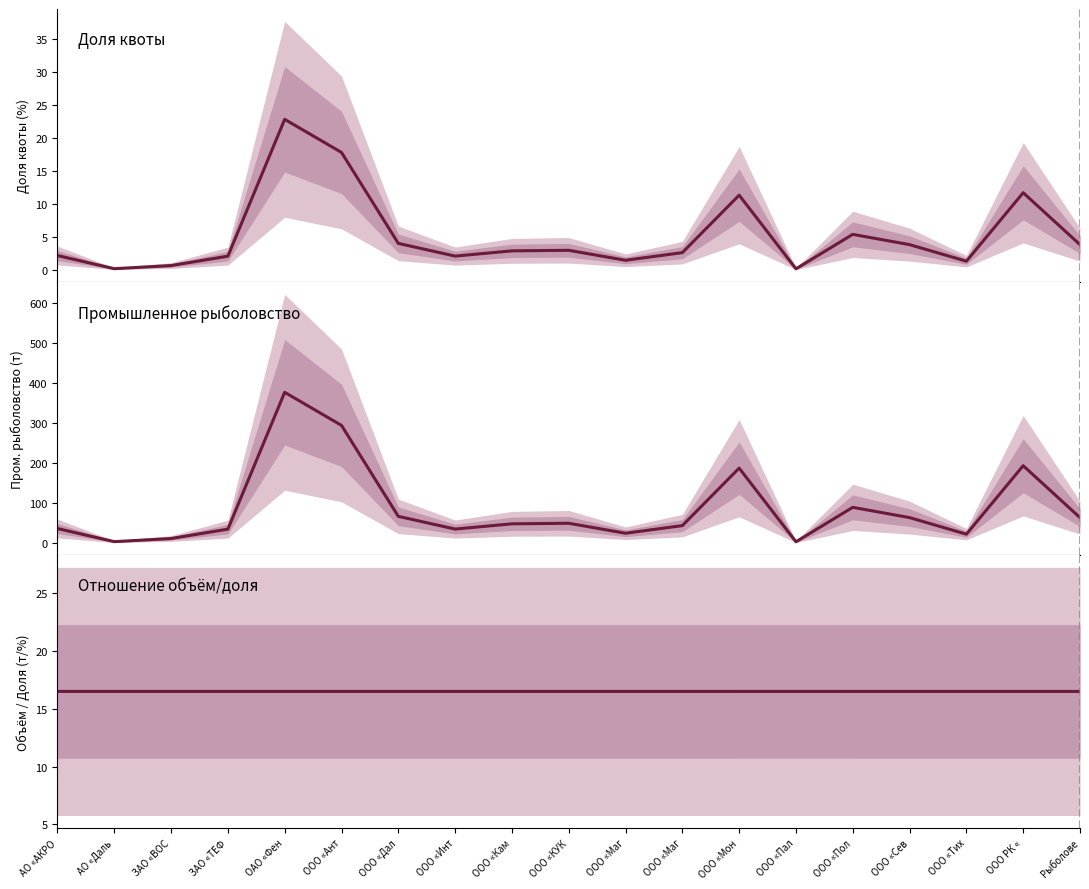

The value of Доля квоты (%) at ООО «Маг is 3.6. True or false?

False